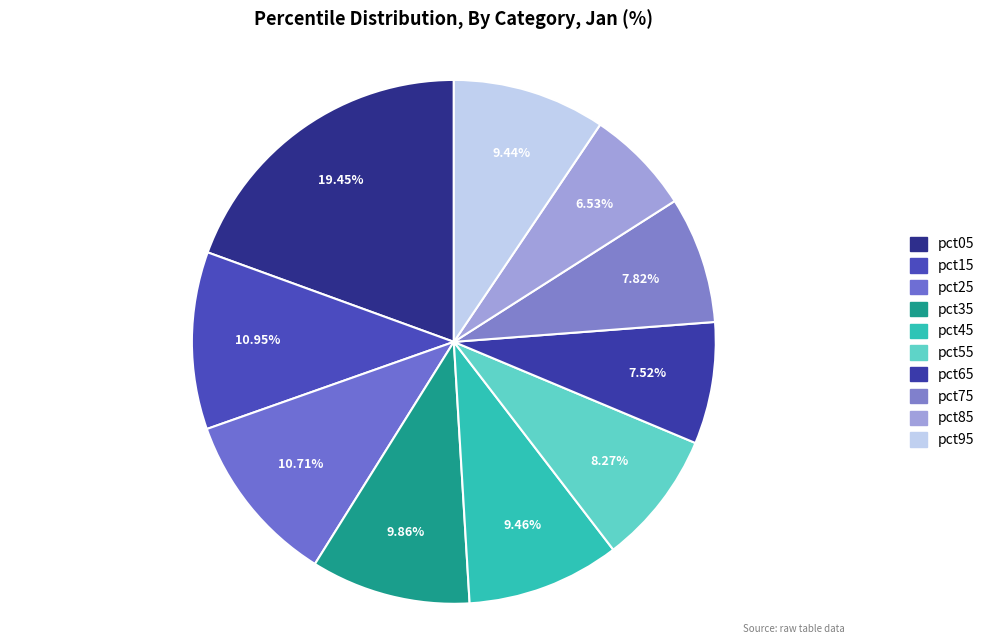

True or false: pct65 accounts for 8% of the total.

True